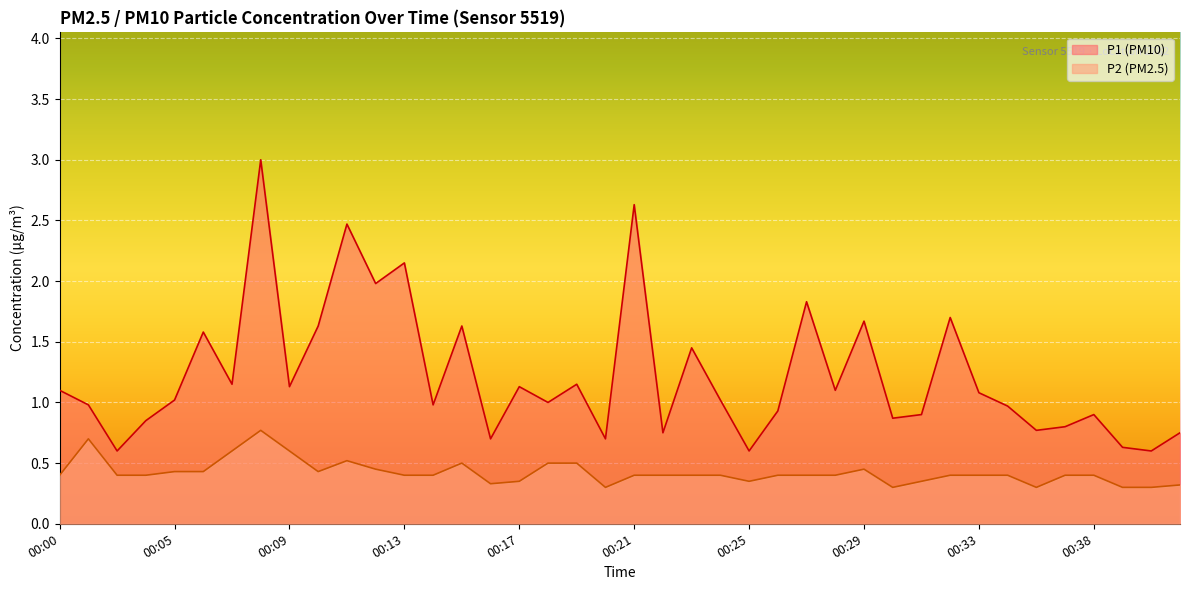

What is the difference between the second highest and minimum values in the P1 series?

2.0